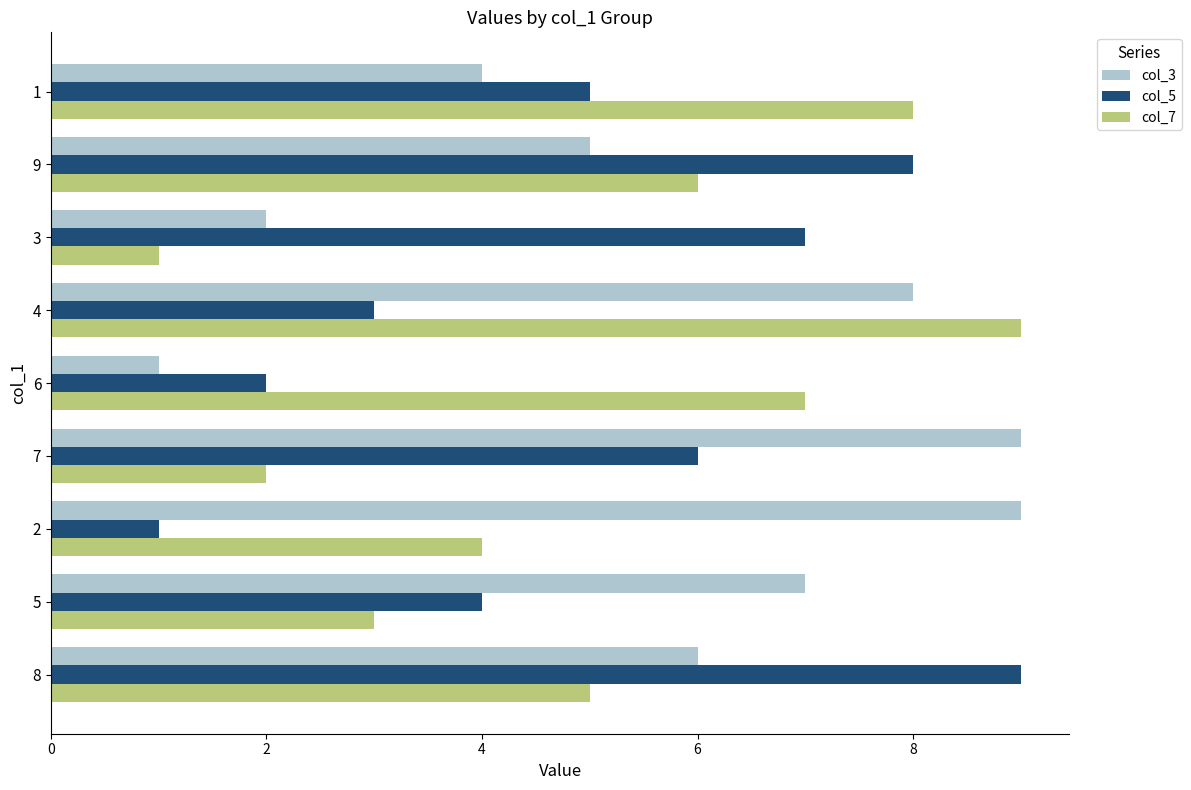

Is it true that col_5 equals 1 at 2?

True